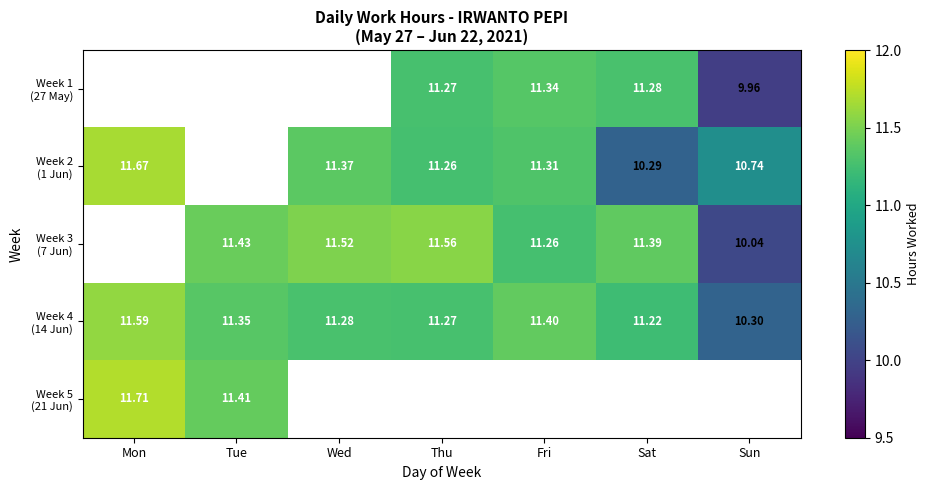

What value does the Week 3 (7 Jun) series have at Fri?

11.3